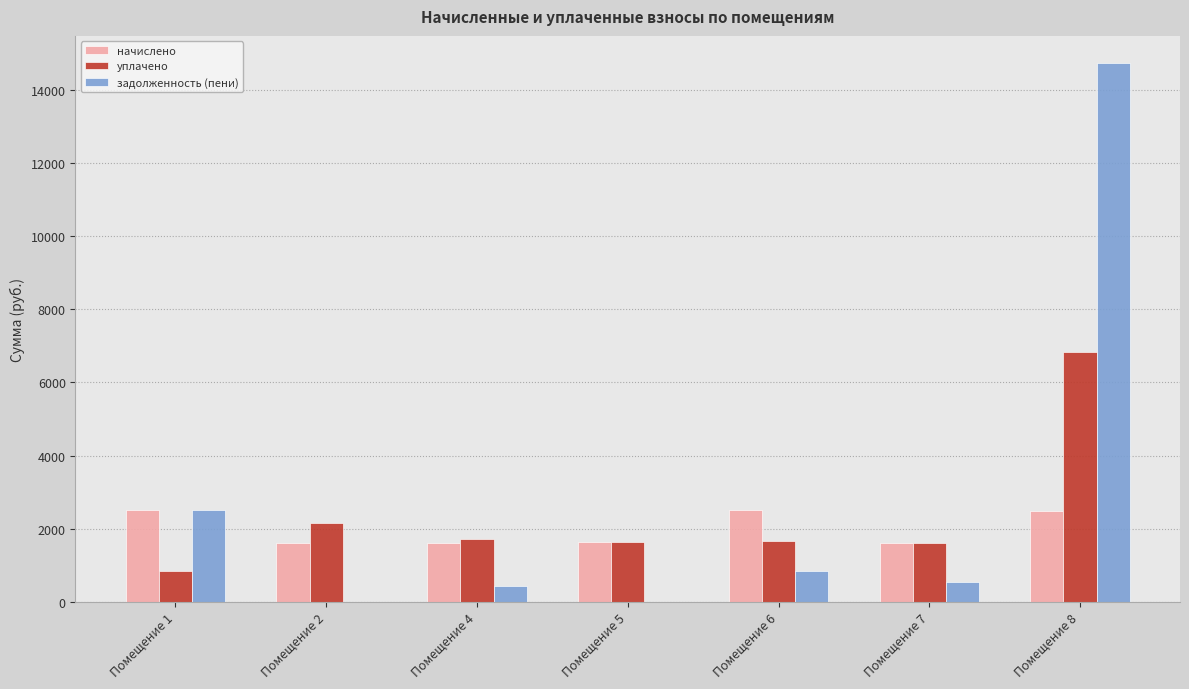

Which label corresponds to the largest value in the chart?

Помещение 8